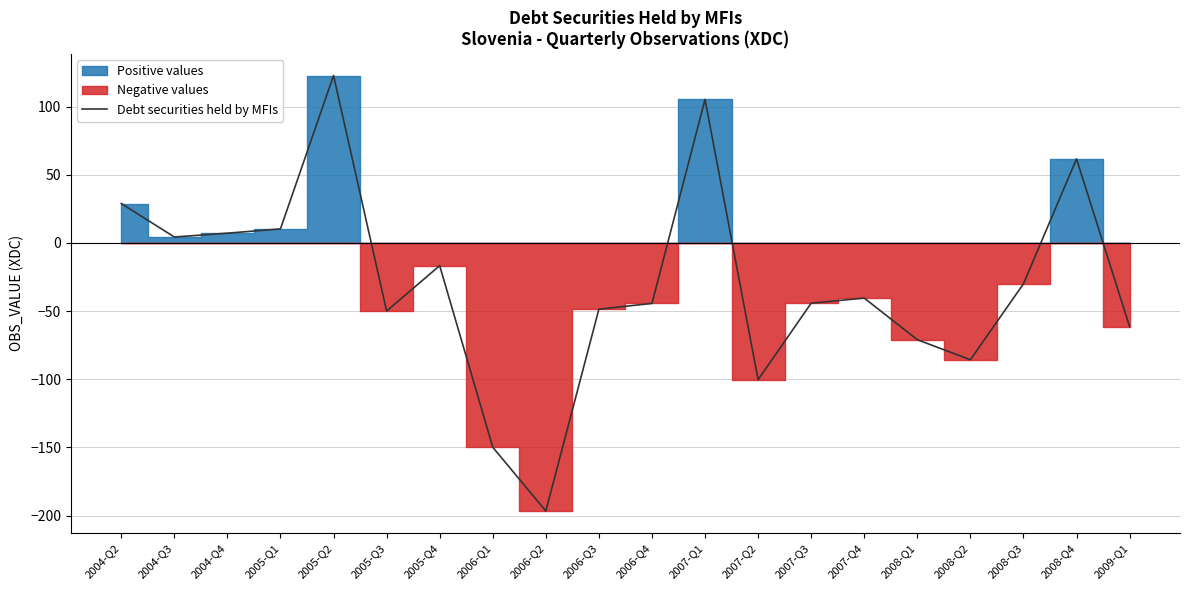

Reading right to left, list all the values displayed in this chart.

-61.4	61.6	-30.0	-85.7	-71.0	-40.5	-44.2	-100.4	105.2	-44.4	-48.6	-196.7	-149.9	-16.7	-50.0	122.8	10.3	7.1	4.3	28.9